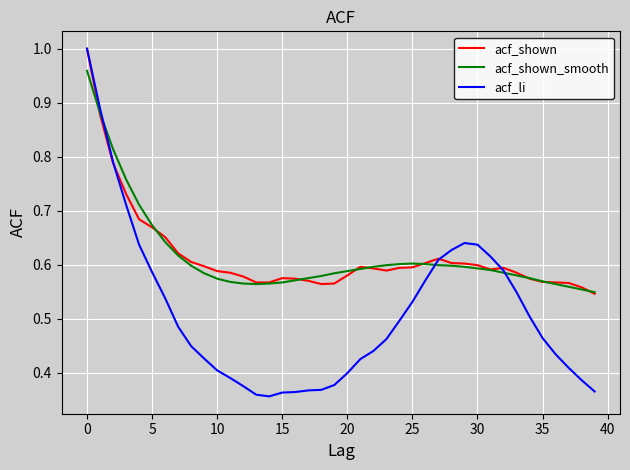

Which series has the largest range (max minus min)?

acf_li